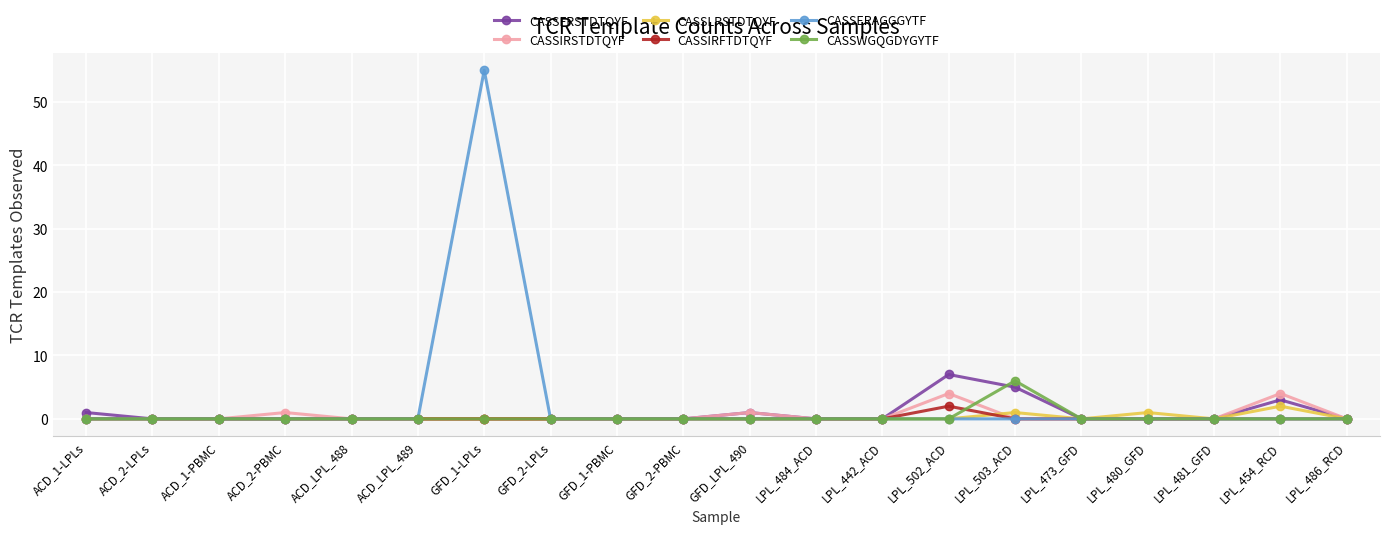

Which series has the largest range (max minus min)?

CASSERAGGGYTF